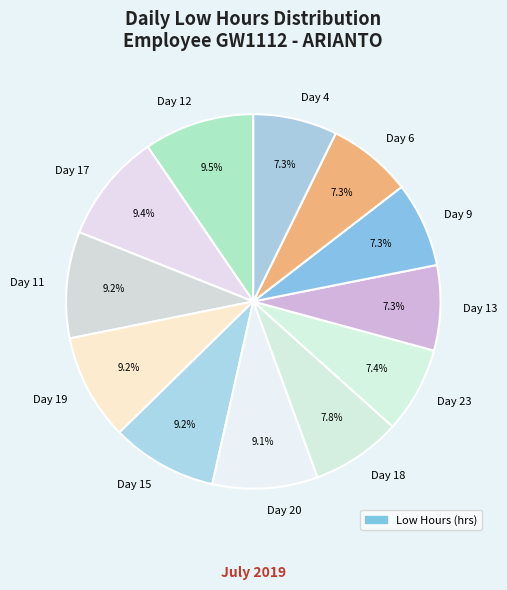

Does Day 12 account for over 50% of the chart?

No